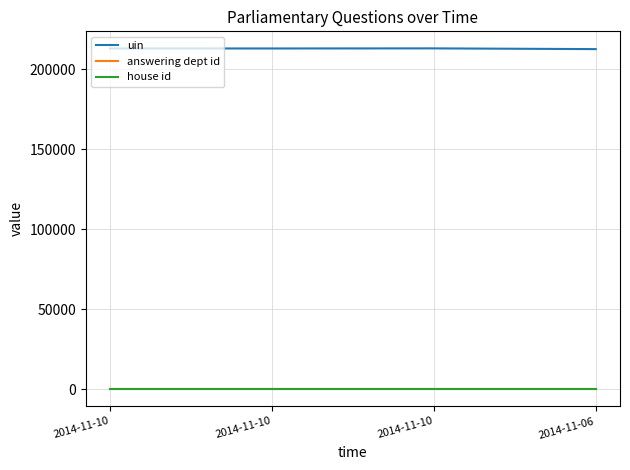

At how many categories does at least one series exceed 202370?

4